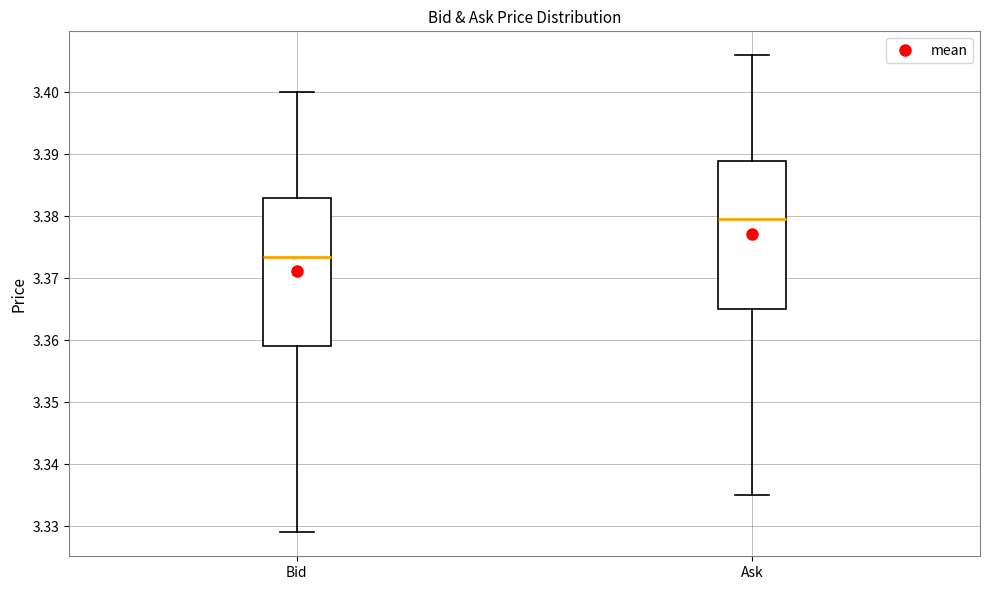

Where is the lower edge of the box for Ask on the y-axis? The values are not printed on the chart, so give them approximately, as read against the axis.

3.365